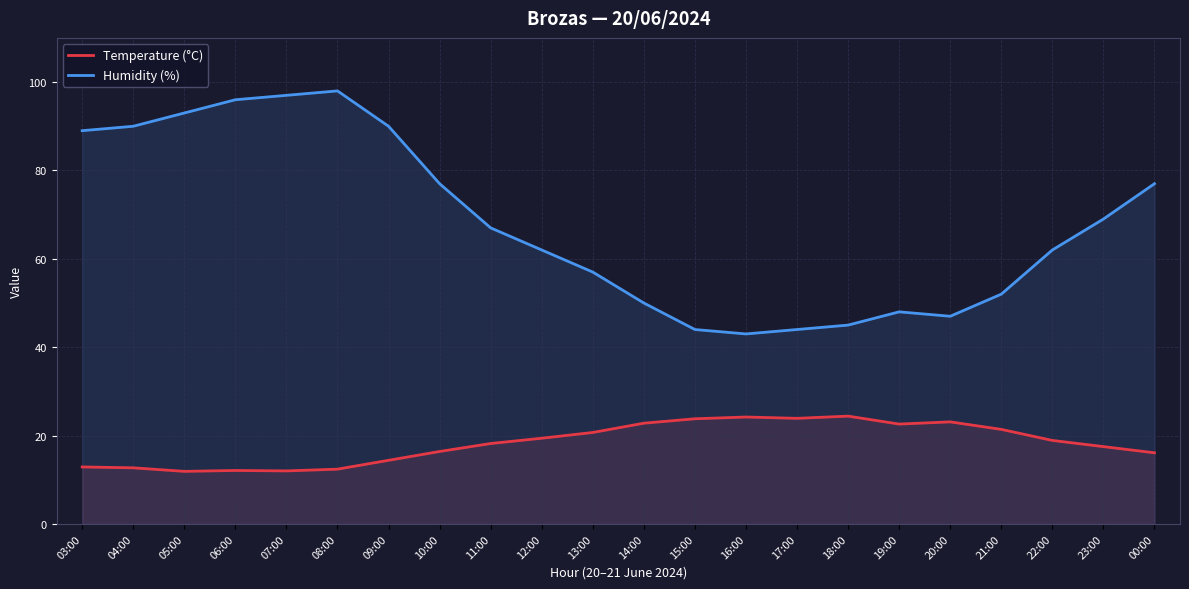

What is the value of the Humidity (%) point at the 16th from the left?

45.0